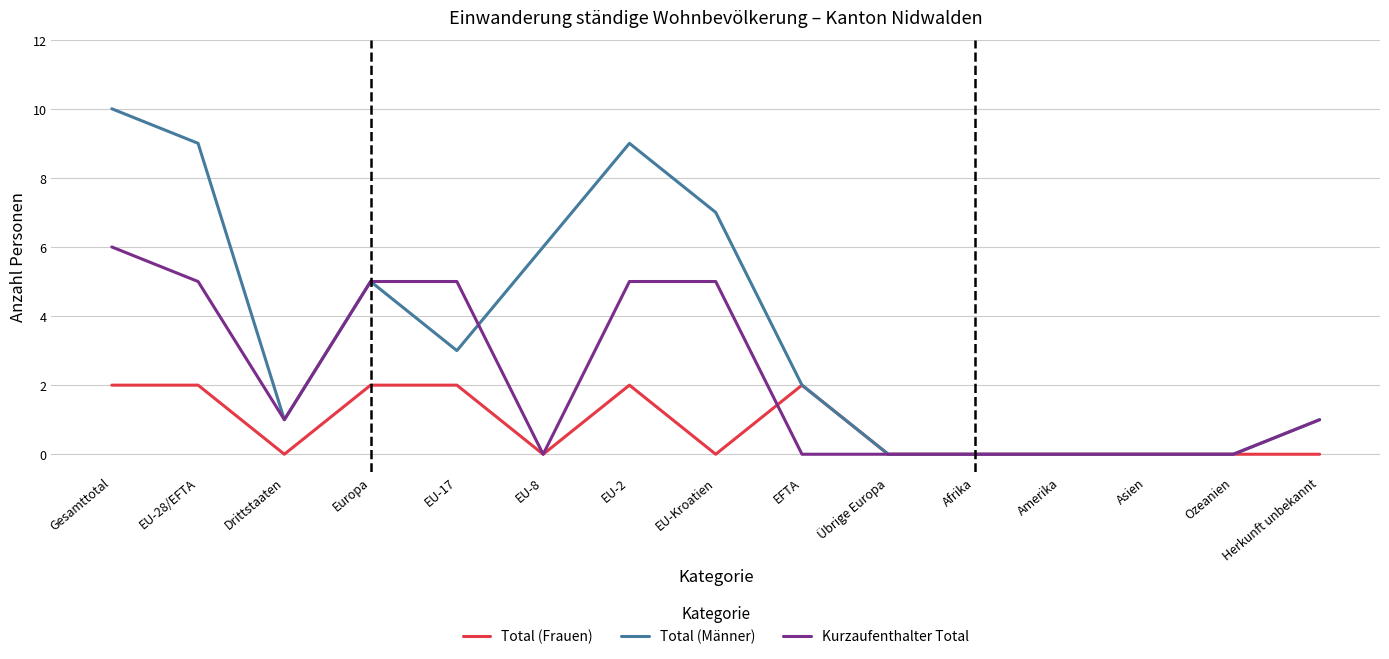

Rank the series by their maximum value, from highest to lowest.

Total (Männer), Kurzaufenthalter Total, Total (Frauen)